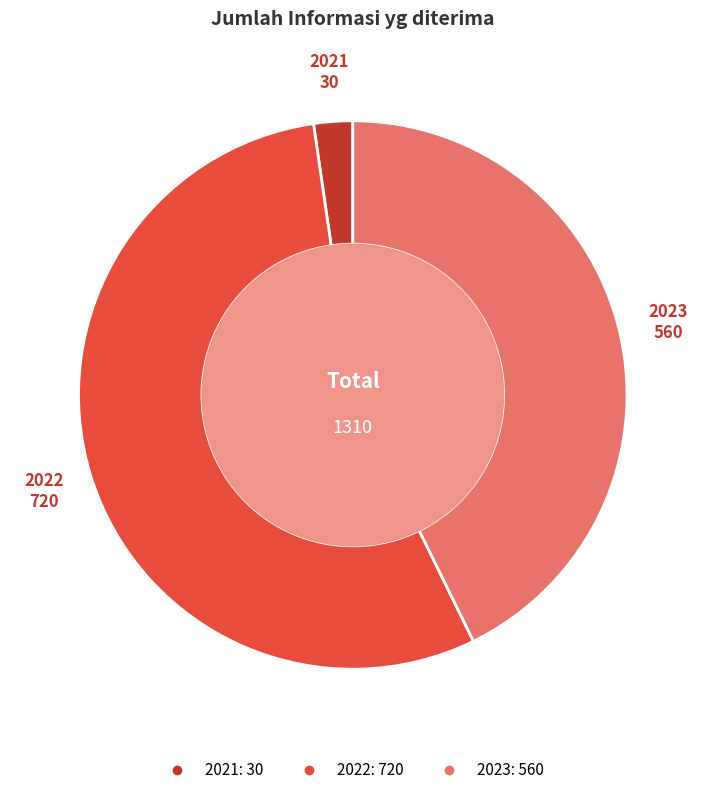

Approximately how many times larger is the value at 2022 compared to 2021?

24.0